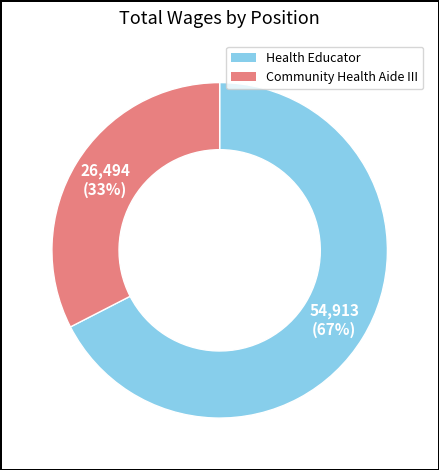

Approximately how many times larger is the value at Community Health Aide III compared to Health Educator?

0.5